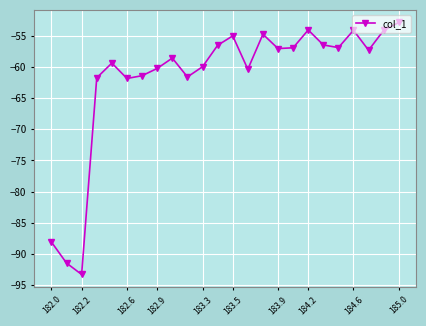

What is the value of the 17th point from the left?

-56.9